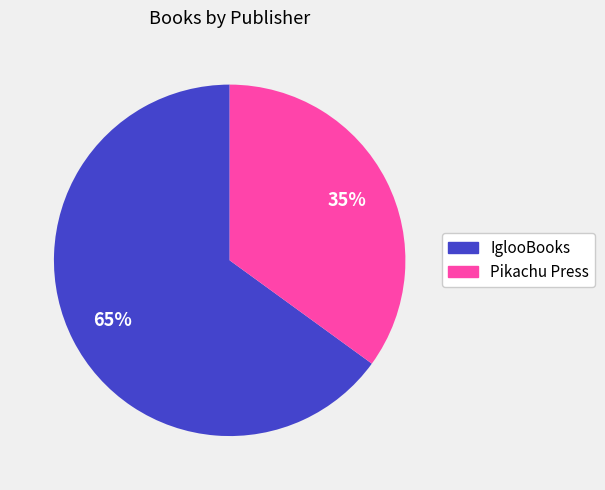

Is it true that IglooBooks is 65% of the pie?

True